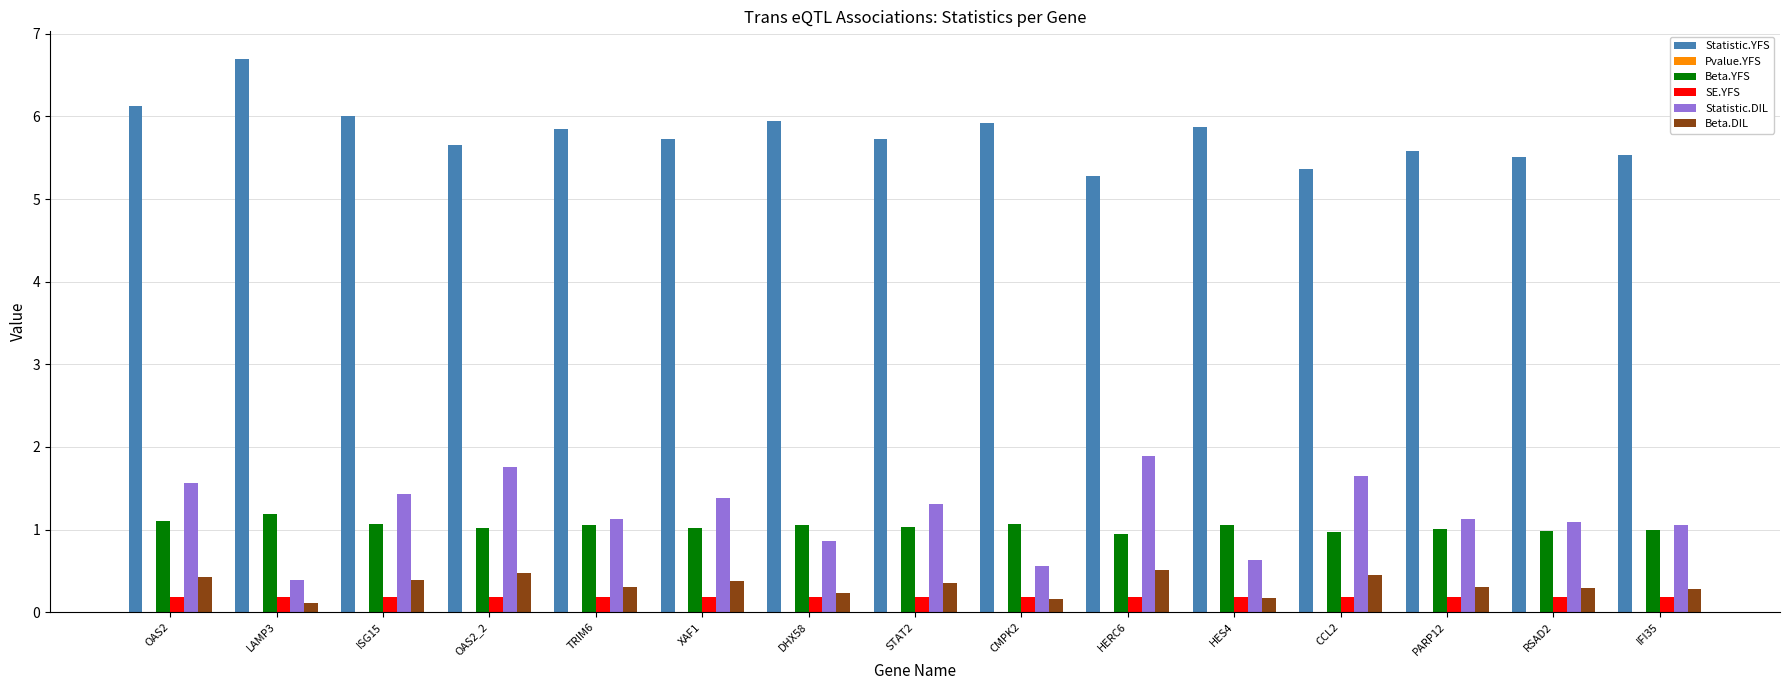

The Beta.DIL series shows 0.5 at CCL2. True or false?

True